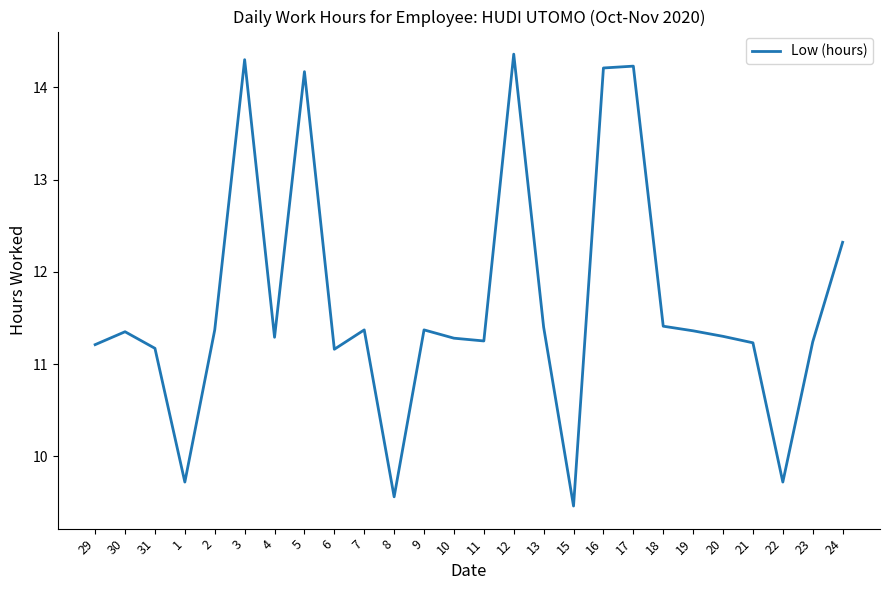

What is the minimum value shown in the chart?

9.5